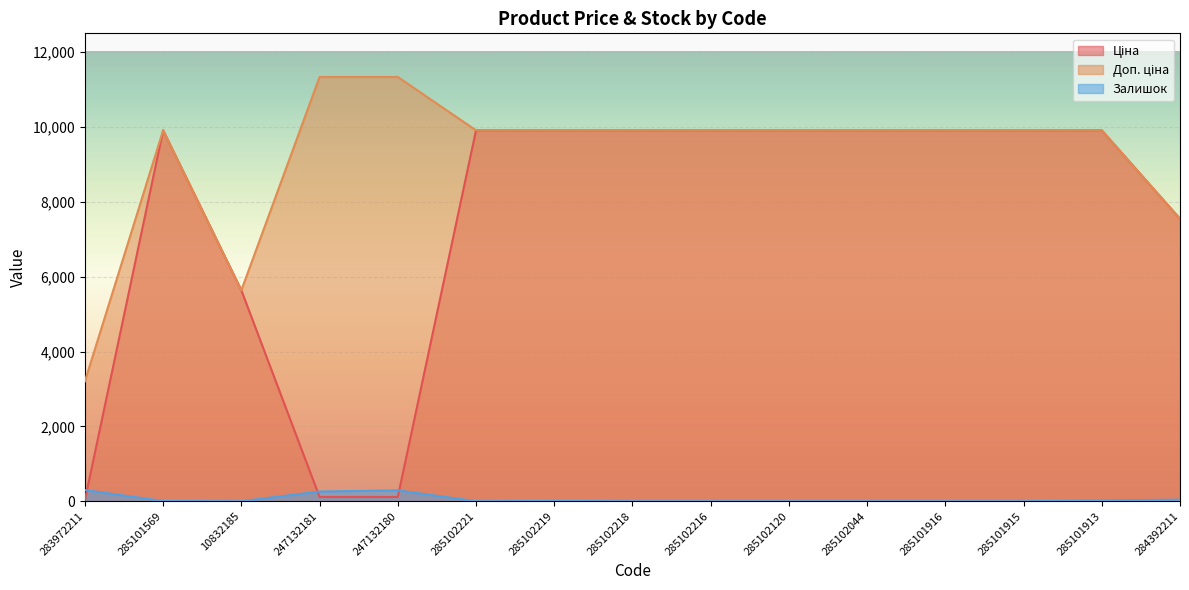

What is the total value across all series at 285101569?

19822.0